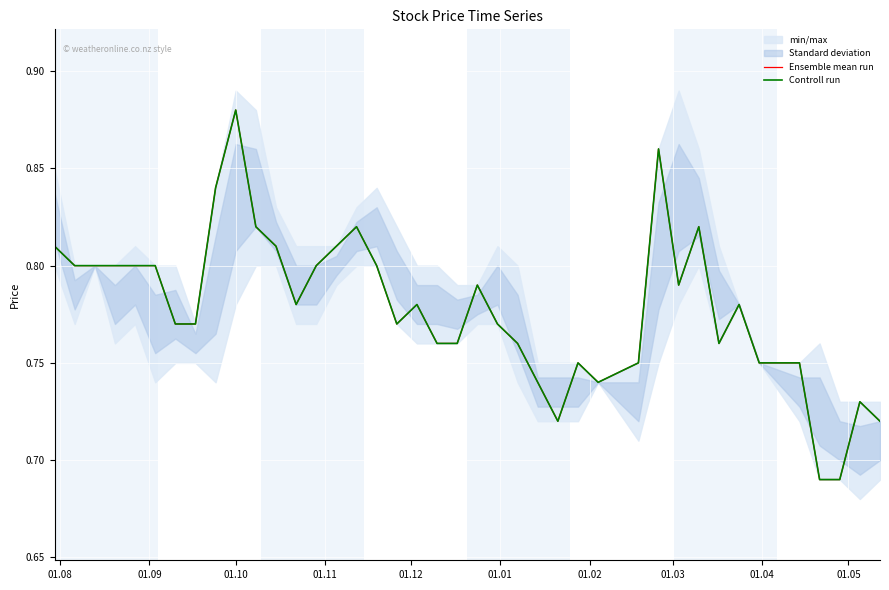

How many lines are shown in the chart?

2